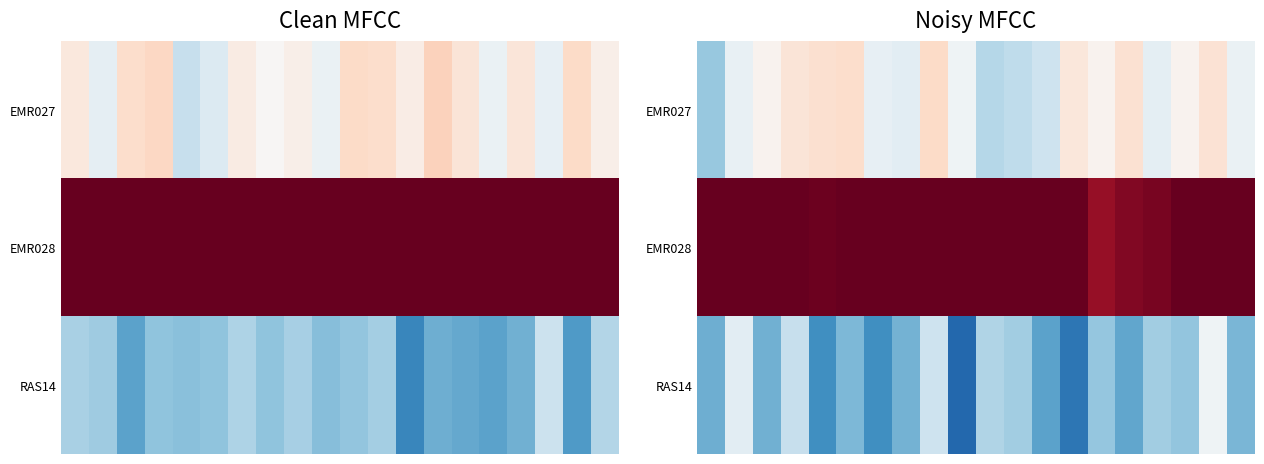

What is the lowest value of the RAS14 series?

-0.1